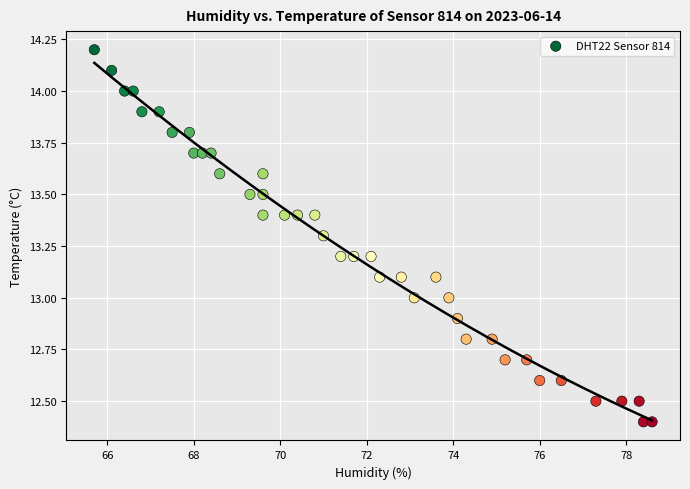

What is the range of Y values (max minus min)?

1.8